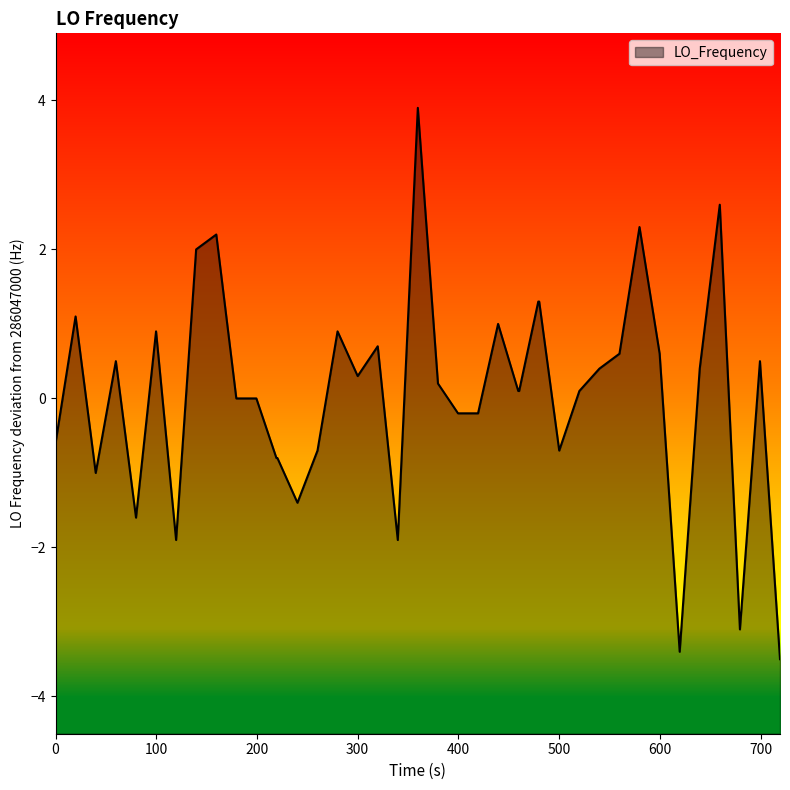

How many values are below 0?

15